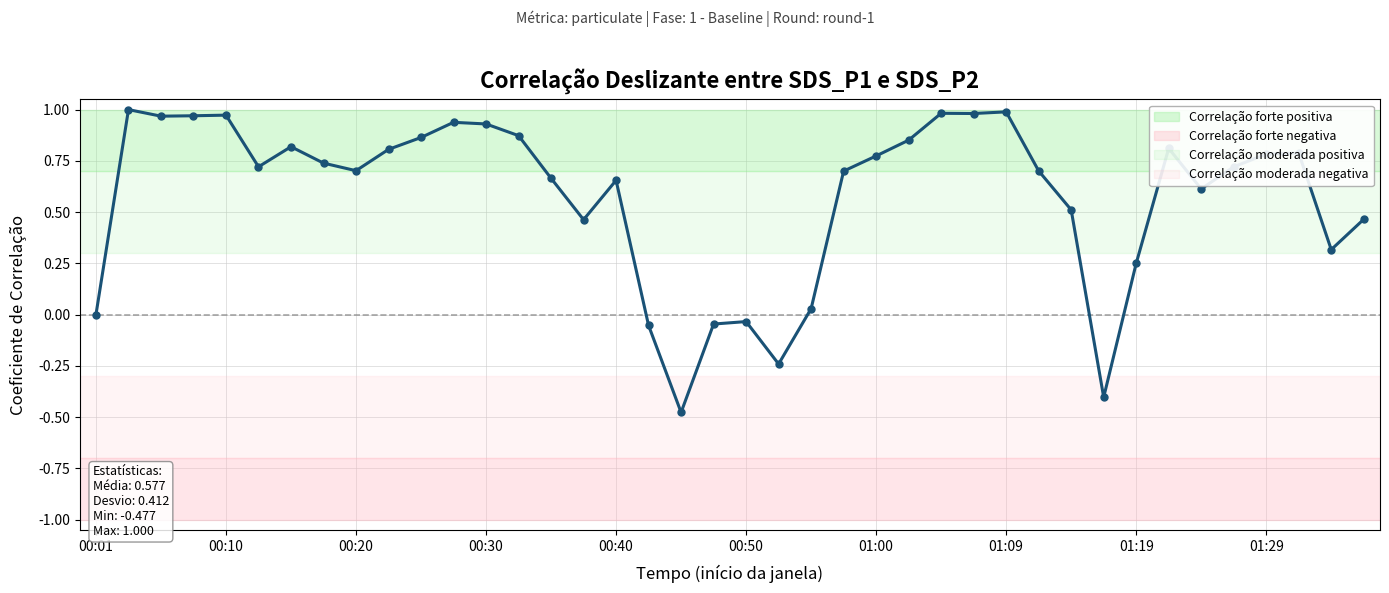

True or false: the data has more than 1 interior local peaks.

True